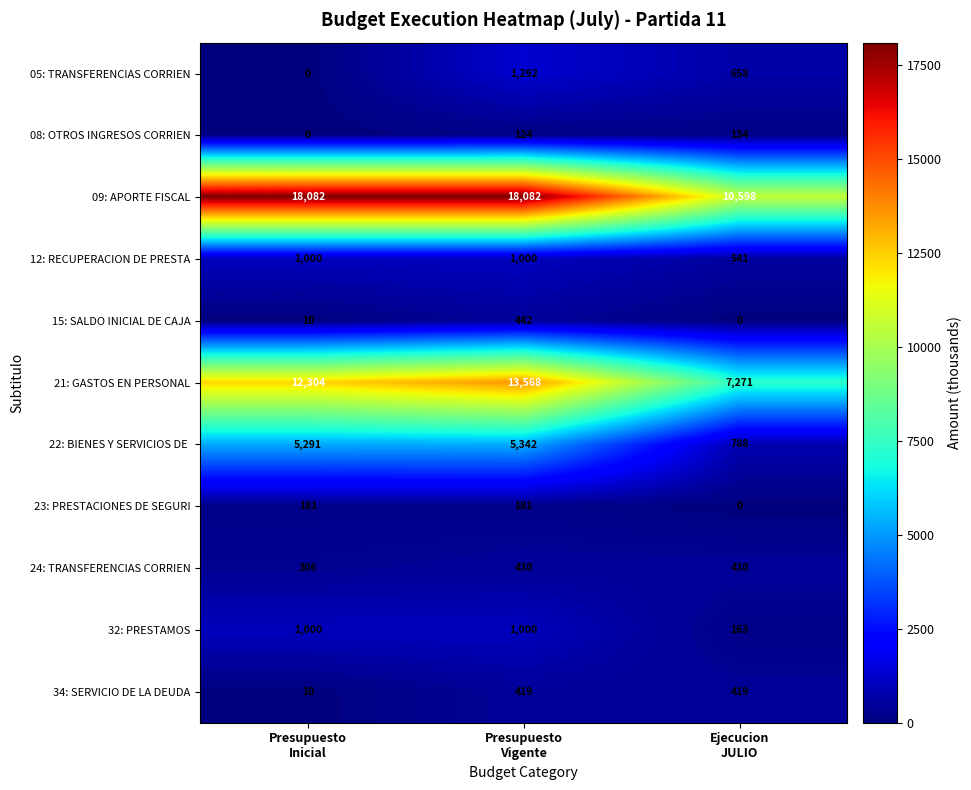

What is the maximum value shown in the chart?

18082